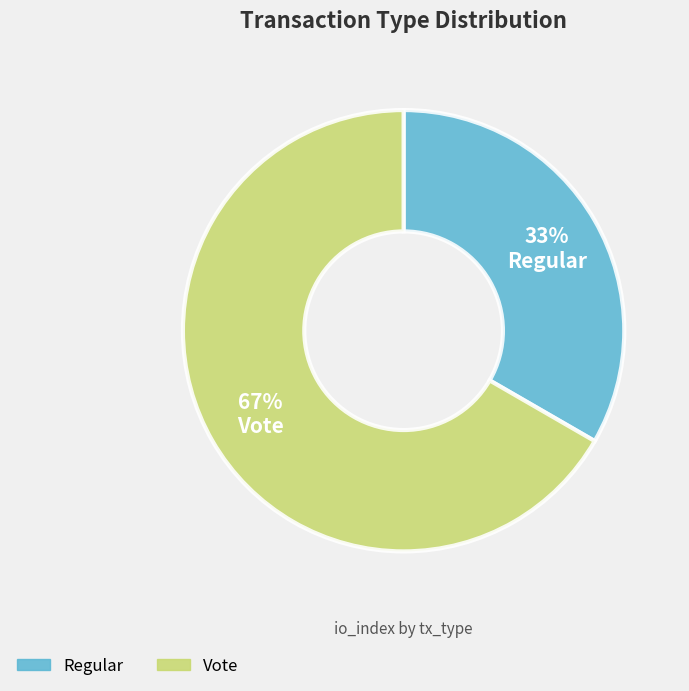

Which category has the biggest portion of the pie?

Vote